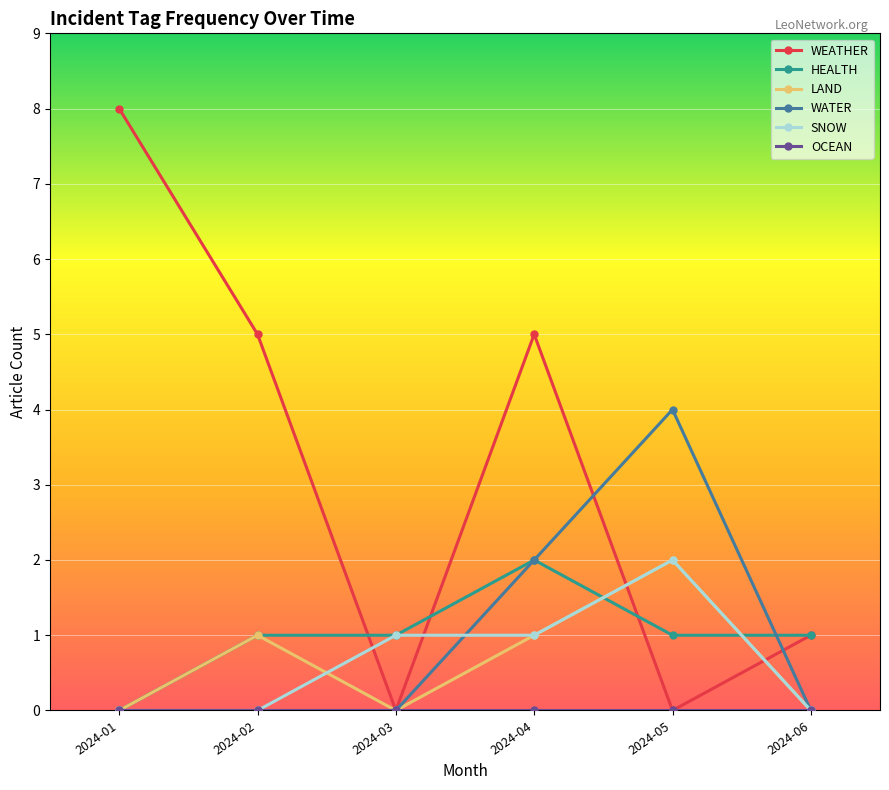

True or false: WEATHER has more than 0 interior local peaks.

True